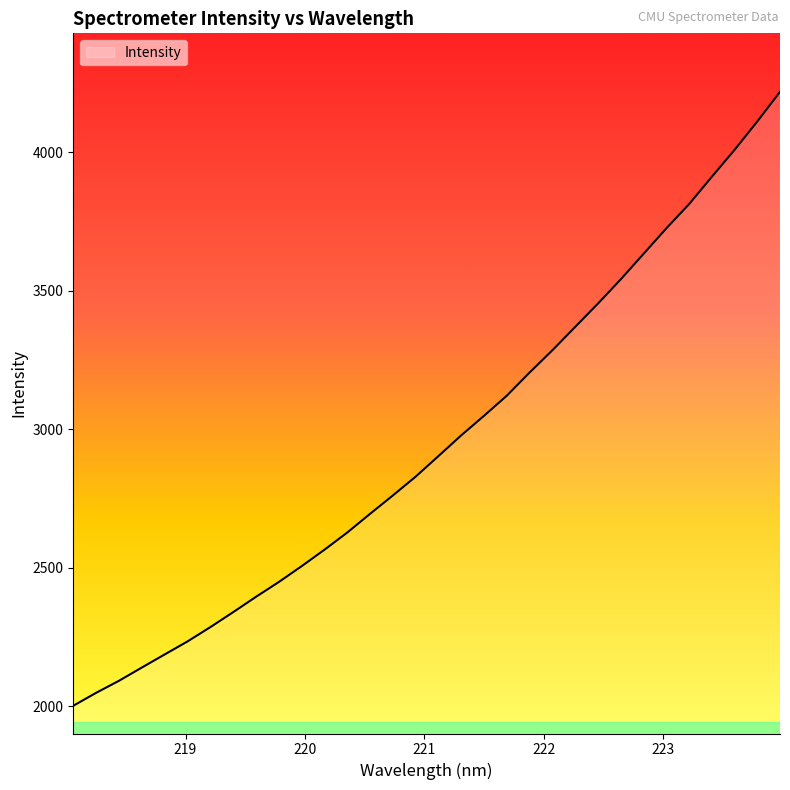

What is the maximum value shown in the chart?

4217.2